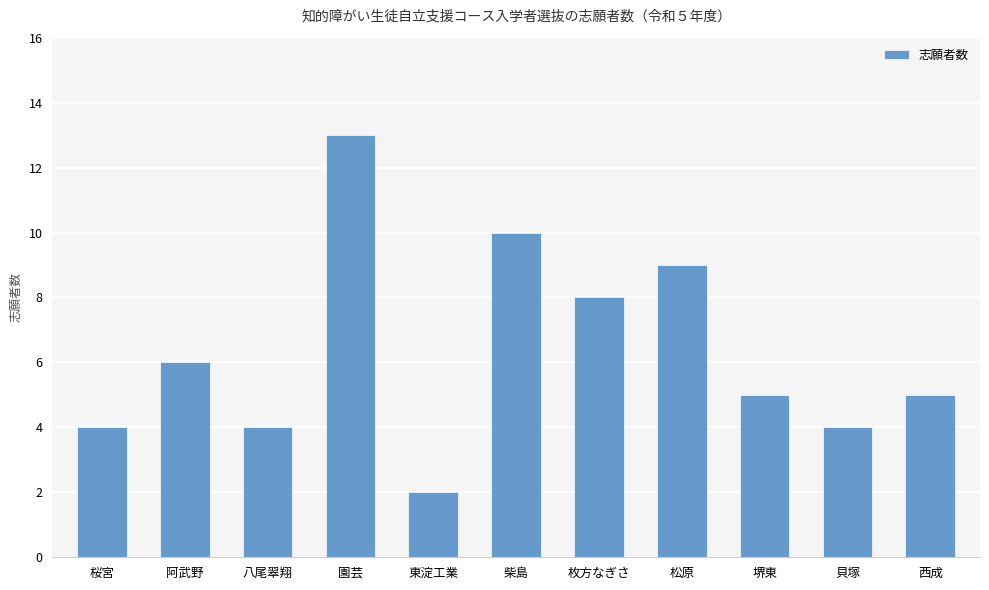

How many bars are there in total?

11